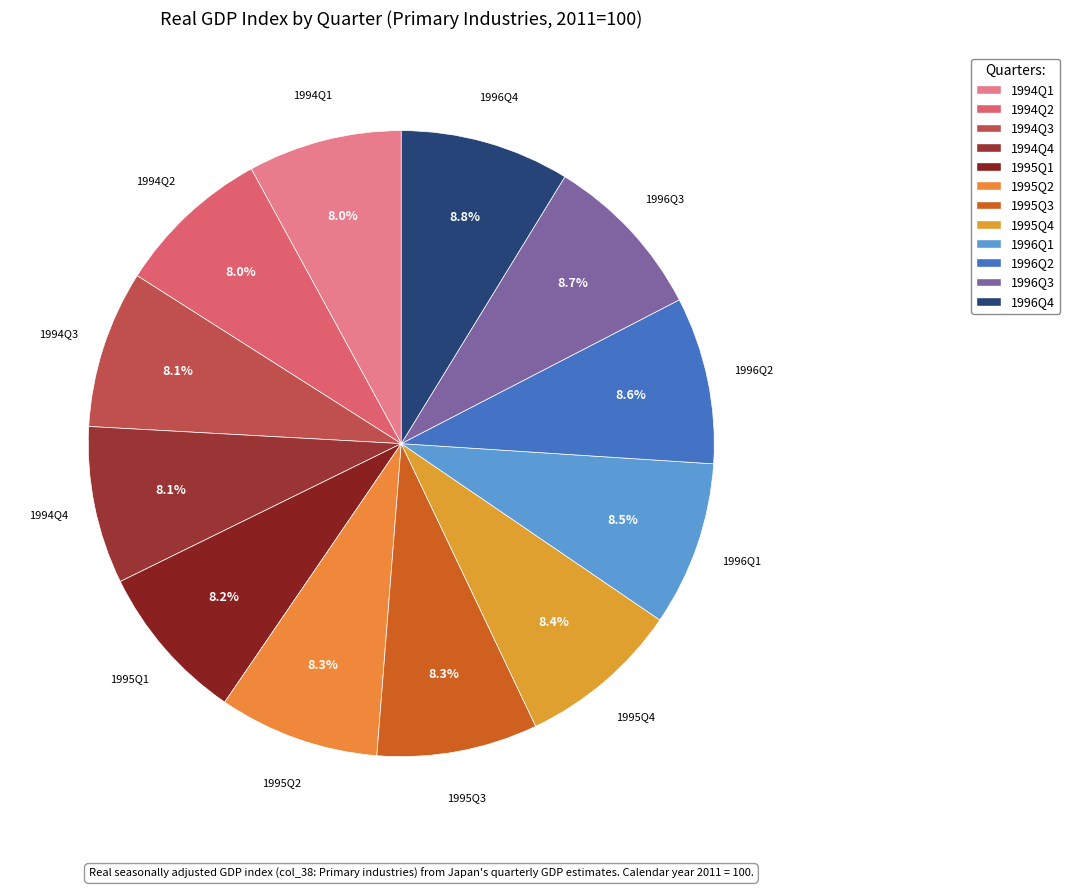

Count the number of slices in the pie.

12